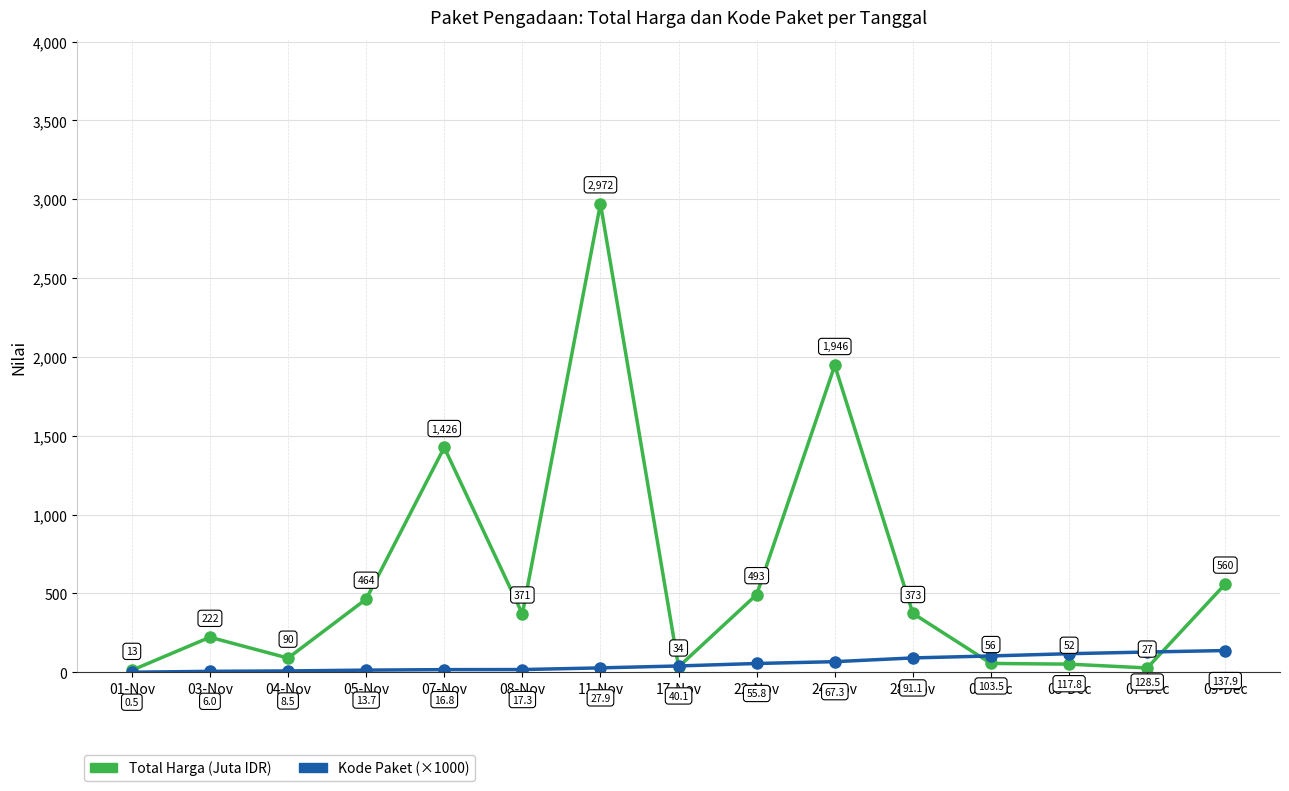

What is the sum of the Kode Paket (×1000) values at 01-Dec and 07-Dec?

232.1